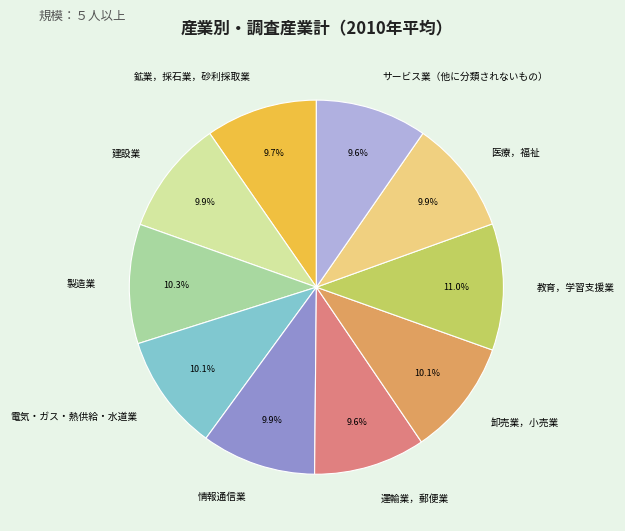

What is the largest slice in the pie chart?

教育，学習支援業